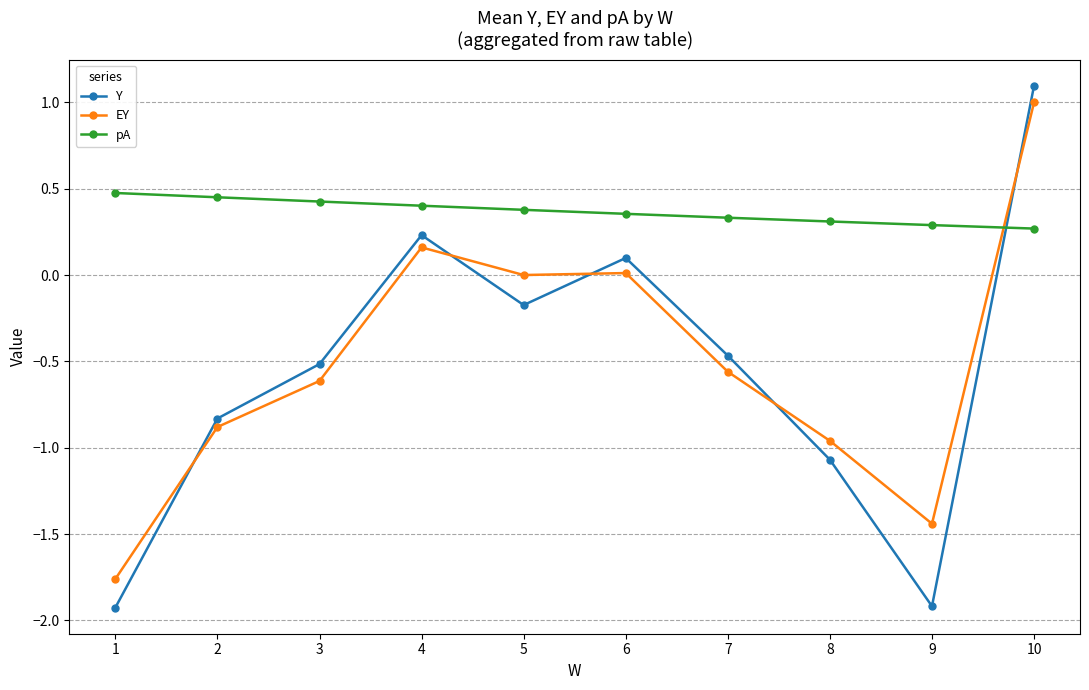

At which category is the sum across all series the highest?

10